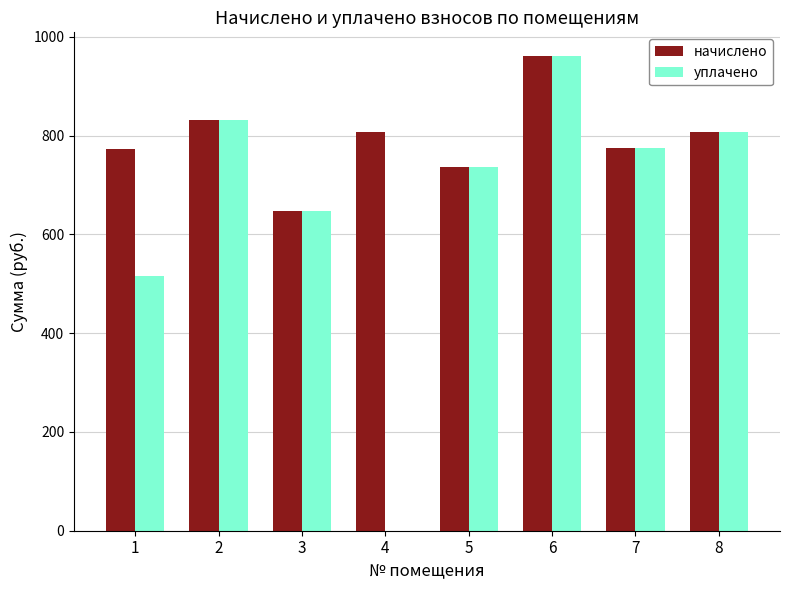

How many values in уплачено are above zero?

7